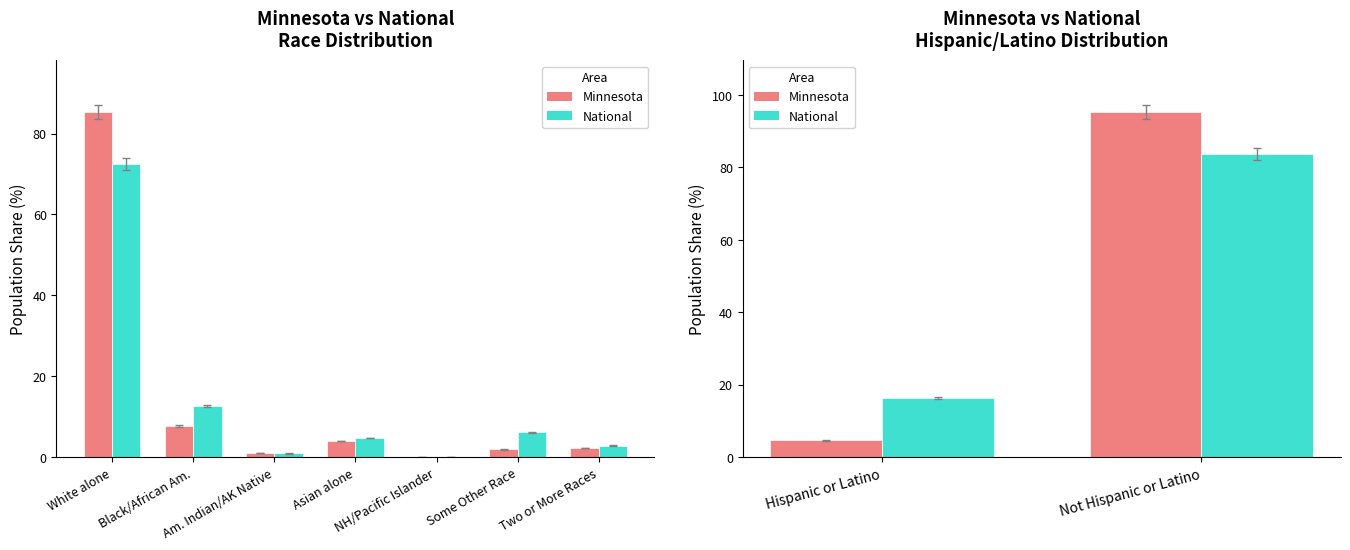

Which series has the largest range (max minus min)?

Minnesota